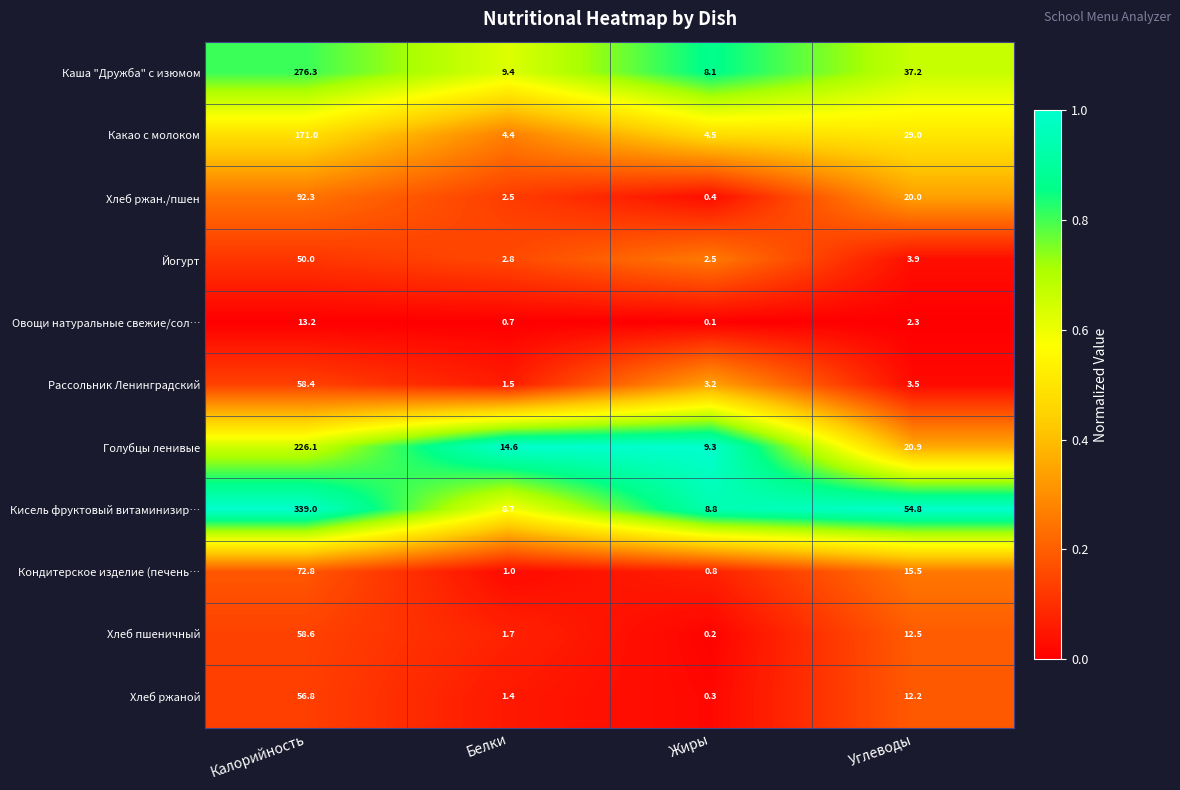

What is the difference between the maximum and second lowest values in the Рассольник Ленинградский series?

55.2